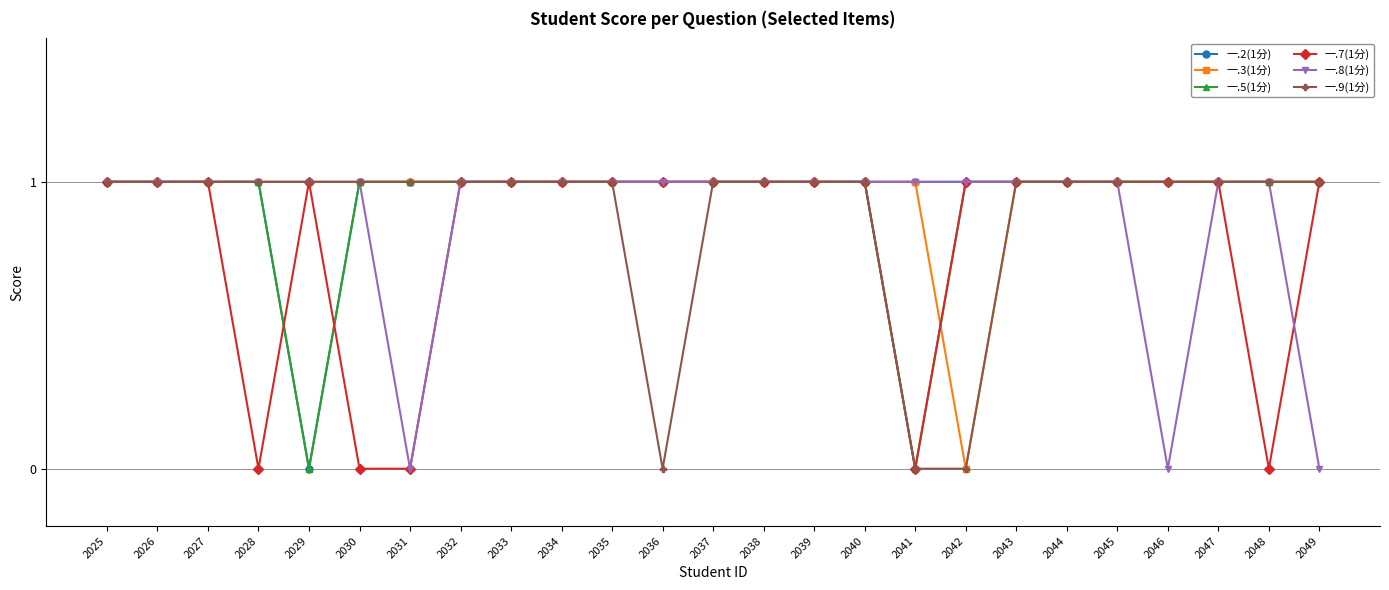

Reading left to right, what are all the values shown in this chart?

一.2(1分): 2025=1	2026=1	2027=1	2028=1	2029=0	2030=1	2031=1	2032=1	2033=1	2034=1	2035=1	2036=1	2037=1	2038=1	2039=1	2040=1	2041=1	2042=1	2043=1	2044=1	2045=1	2046=1	2047=1	2048=1	2049=1
一.3(1分): 2025=1	2026=1	2027=1	2028=1	2029=1	2030=1	2031=1	2032=1	2033=1	2034=1	2035=1	2036=1	2037=1	2038=1	2039=1	2040=1	2041=1	2042=0	2043=1	2044=1	2045=1	2046=1	2047=1	2048=1	2049=1
一.5(1分): 2025=1	2026=1	2027=1	2028=1	2029=0	2030=1	2031=1	2032=1	2033=1	2034=1	2035=1	2036=1	2037=1	2038=1	2039=1	2040=1	2041=0	2042=1	2043=1	2044=1	2045=1	2046=1	2047=1	2048=1	2049=1
一.7(1分): 2025=1	2026=1	2027=1	2028=0	2029=1	2030=0	2031=0	2032=1	2033=1	2034=1	2035=1	2036=1	2037=1	2038=1	2039=1	2040=1	2041=0	2042=1	2043=1	2044=1	2045=1	2046=1	2047=1	2048=0	2049=1
一.8(1分): 2025=1	2026=1	2027=1	2028=1	2029=1	2030=1	2031=0	2032=1	2033=1	2034=1	2035=1	2036=1	2037=1	2038=1	2039=1	2040=1	2041=1	2042=1	2043=1	2044=1	2045=1	2046=0	2047=1	2048=1	2049=0
一.9(1分): 2025=1	2026=1	2027=1	2028=1	2029=1	2030=1	2031=1	2032=1	2033=1	2034=1	2035=1	2036=0	2037=1	2038=1	2039=1	2040=1	2041=0	2042=0	2043=1	2044=1	2045=1	2046=1	2047=1	2048=1	2049=1